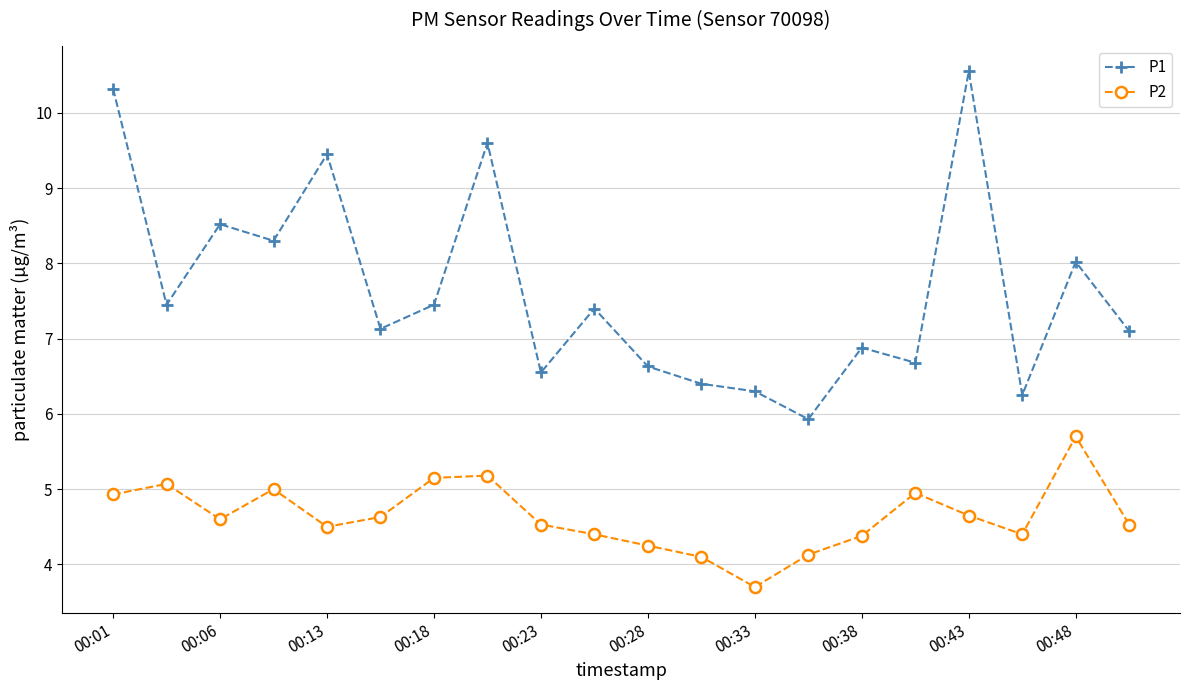

What is the value of the P2 point at the 20th from the left?

4.5